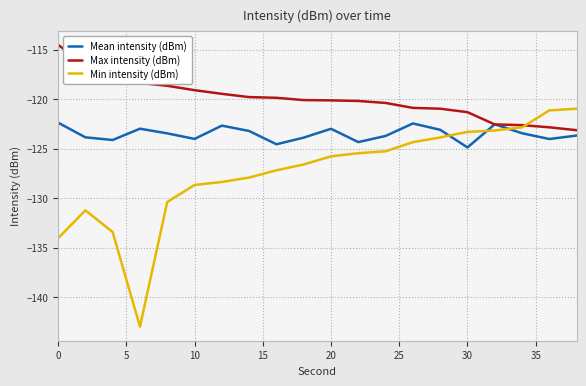

How many intersections are there between Mean intensity (dBm) and Min intensity (dBm)?

3